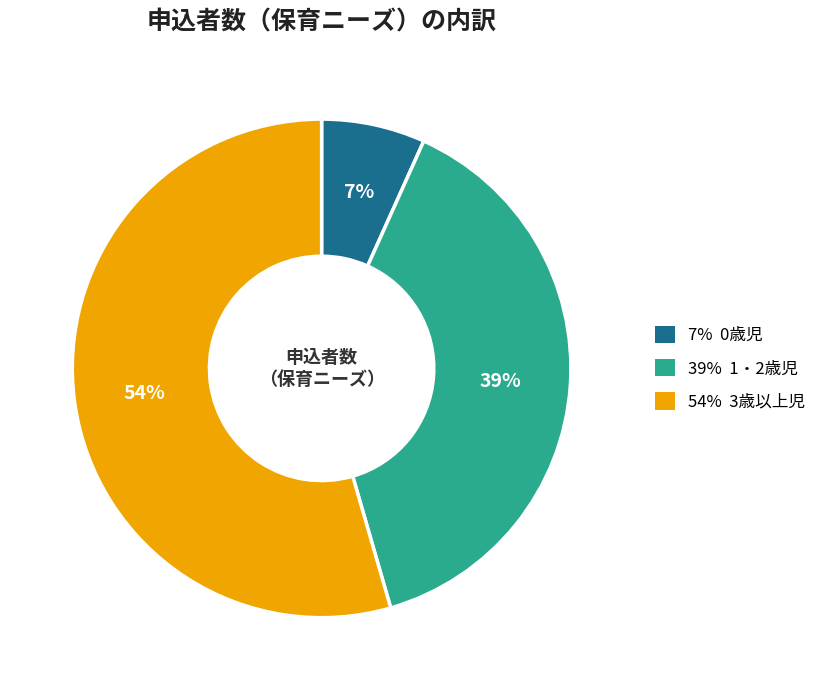

Count the number of slices in the pie.

3